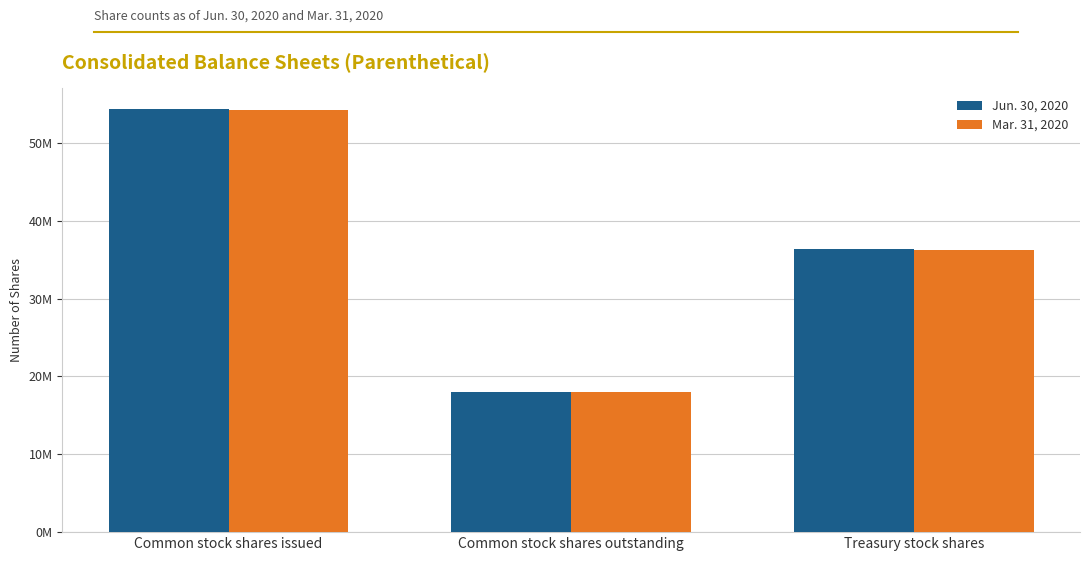

Reading left to right, list all the values displayed in this chart.

Jun. 30, 2020: 54296812	17976583	36320229
Mar. 31, 2020: 54254557	17968966	36285591